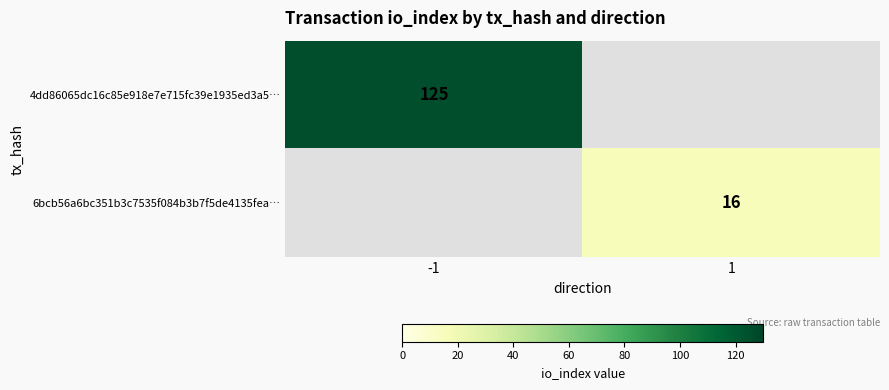

True or false: 6bcb56a6bc351b3c7535f084b3b7f5de4135fea… has a value of 16 at 1.

True